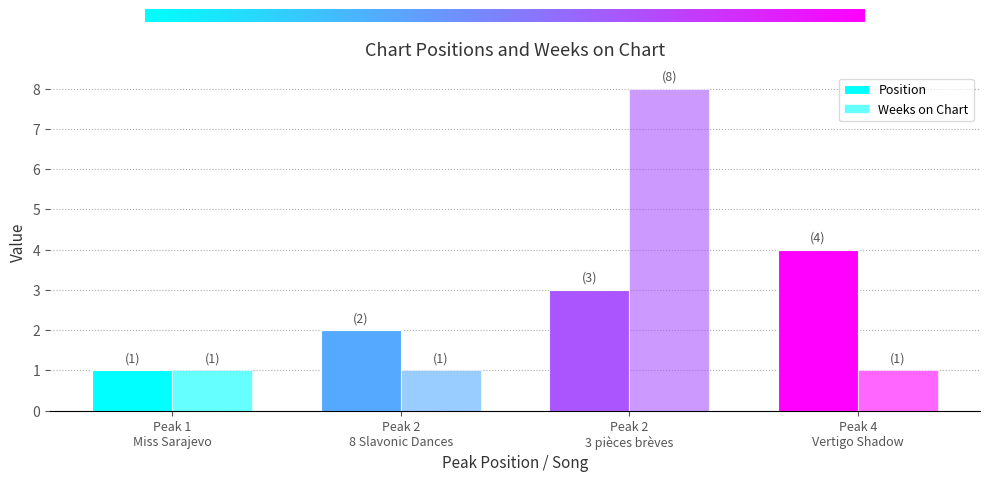

Rank the series at Peak 4
Vertigo Shadow from lowest to highest value.

Weeks on Chart, Position